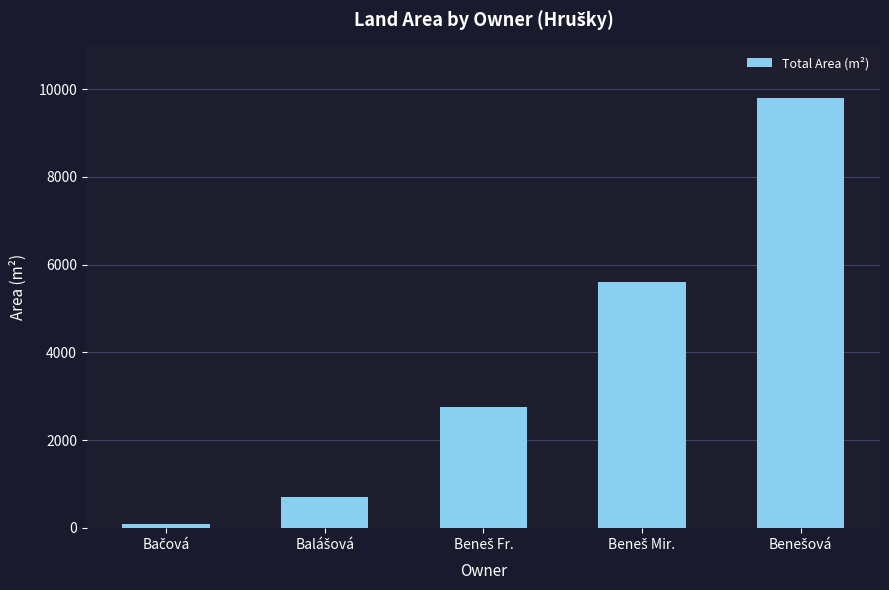

What is the difference between the maximum and second lowest values?

9094